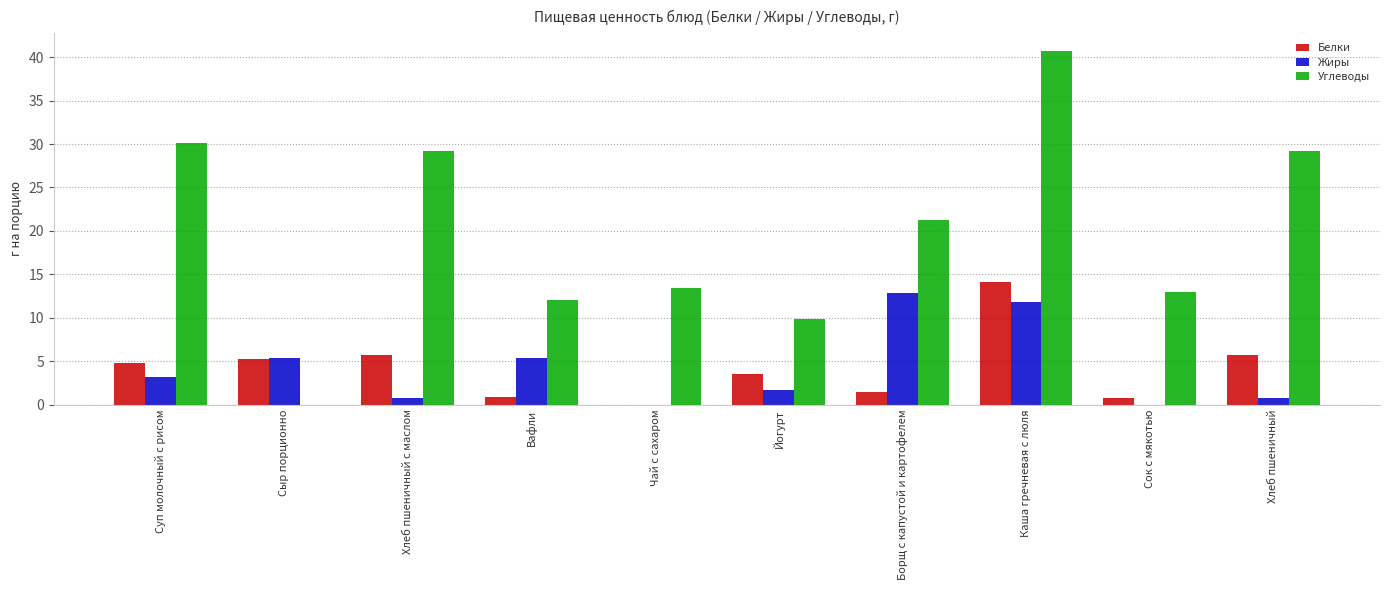

At which category is the sum across all series the highest?

Каша гречневая с люля